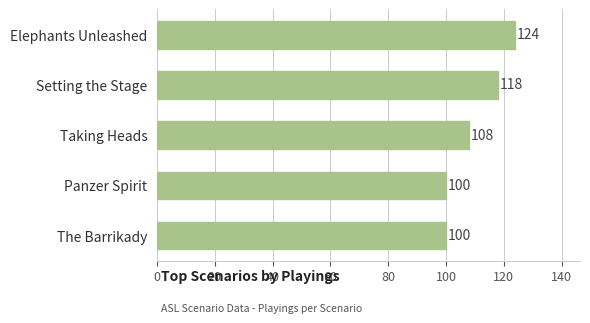

How many data points are less than 108?

2